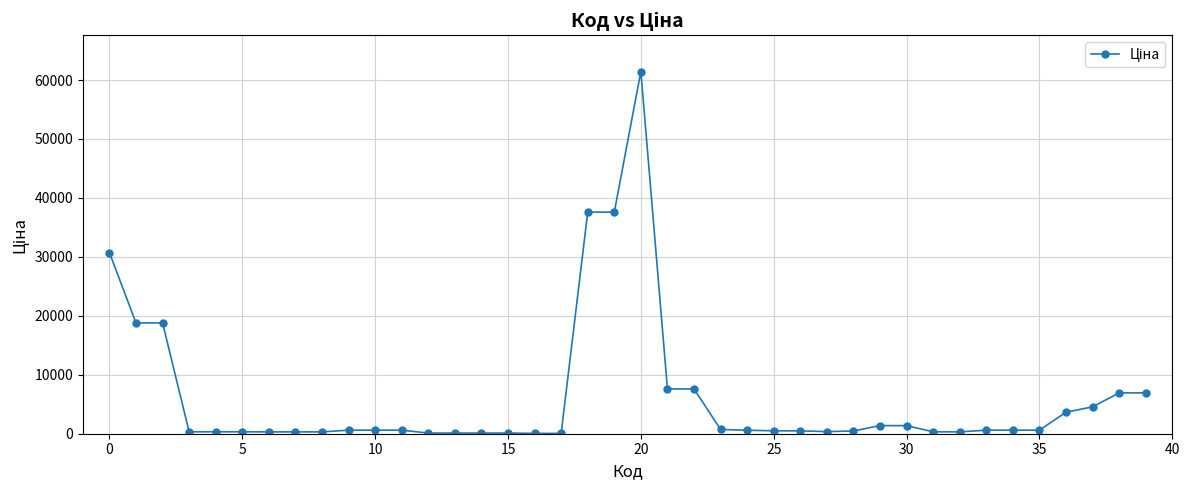

What is the average value?

6369.8